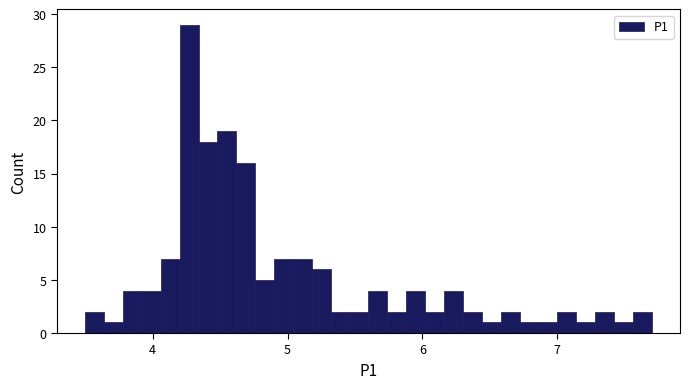

Around what value on the x-axis is the tallest bar? Give the approximate position of its centre, as read against the axis.

4.3